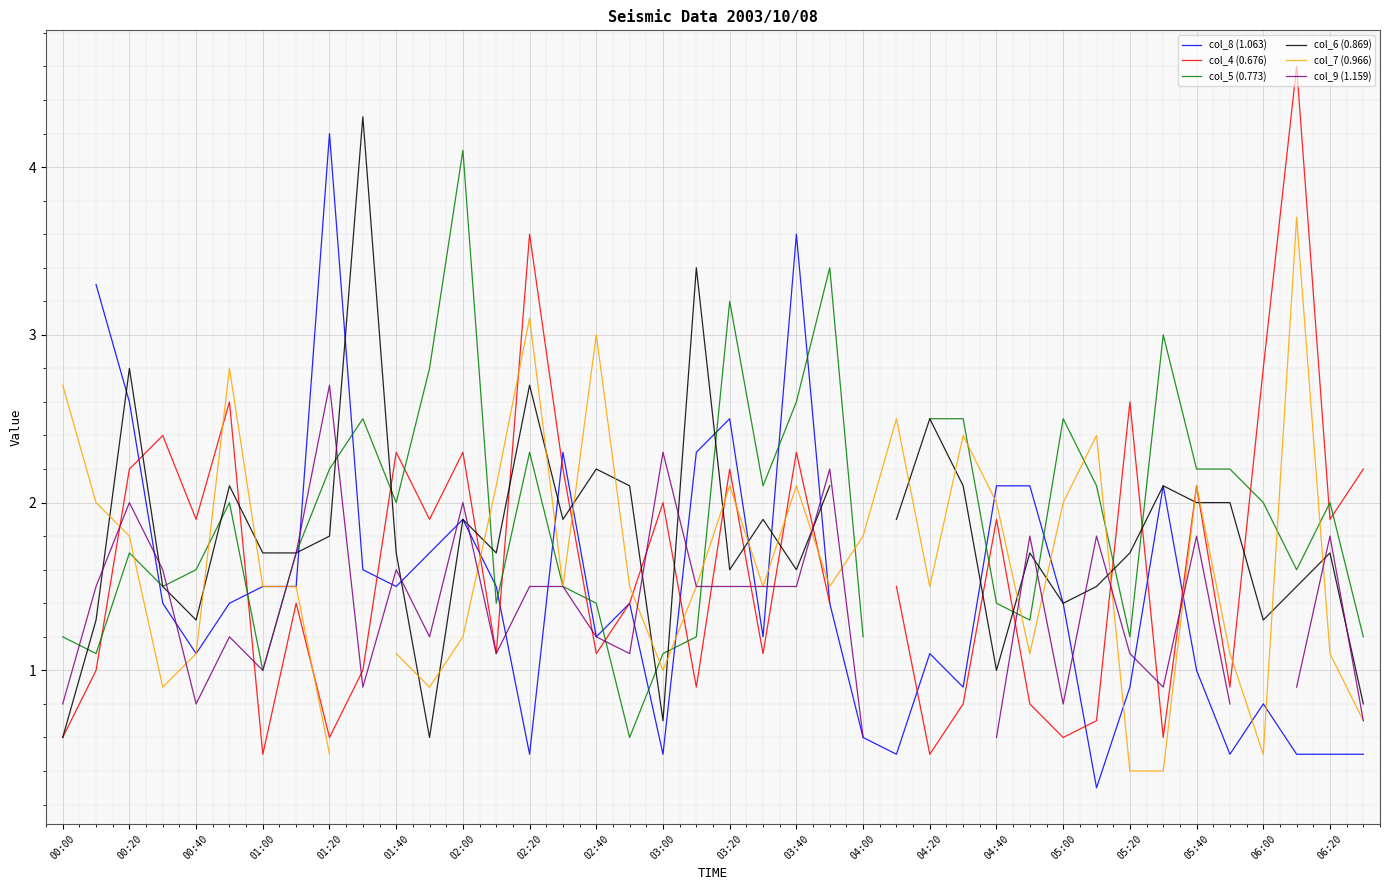

The col_9 (1.159) series shows 0.5 at 00:00. True or false?

False